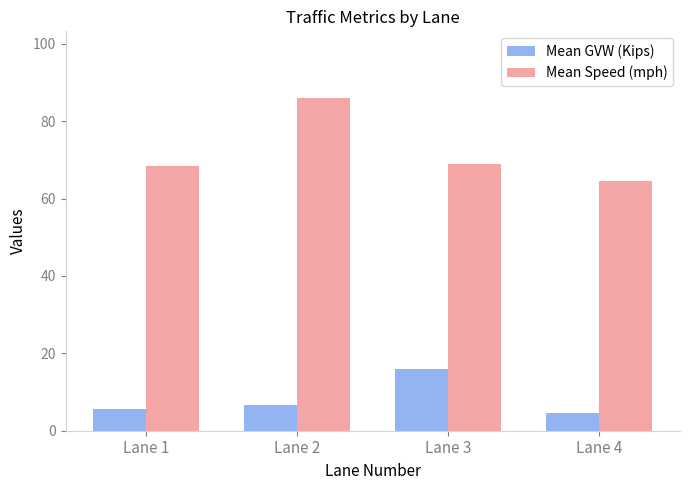

How many values in the Mean Speed (mph) series are below 69?

2